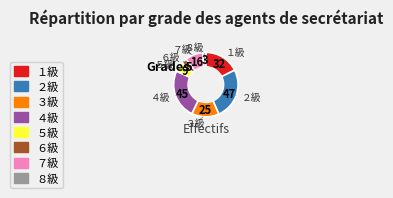

Rank the categories by value from lowest to highest.

８級, ６級, ５級, ７級, ３級, １級, ４級, ２級